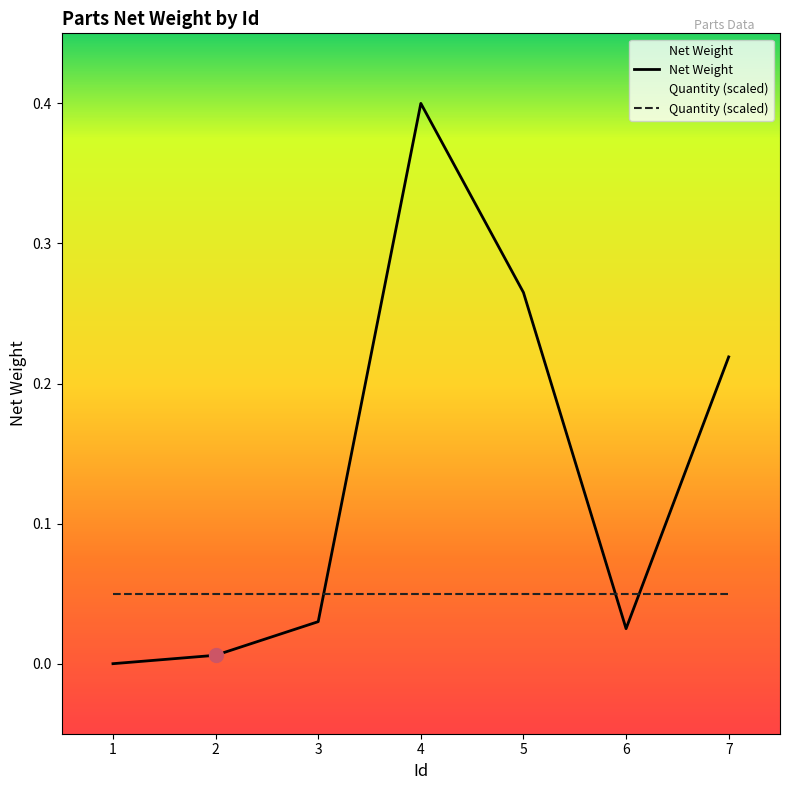

What is the sum of all values?

0.9